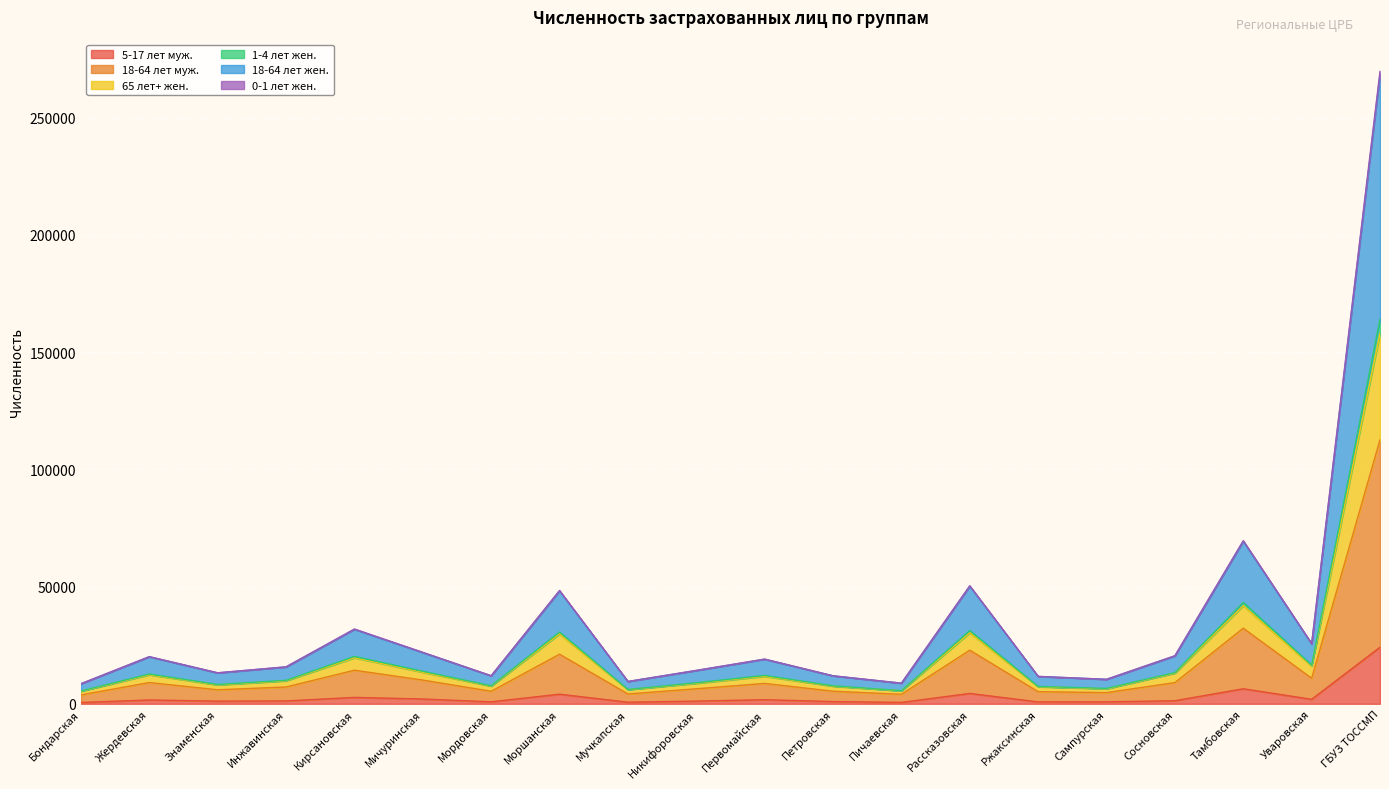

The 5-17 лет муж. series shows 1631 at Жердевская. True or false?

True